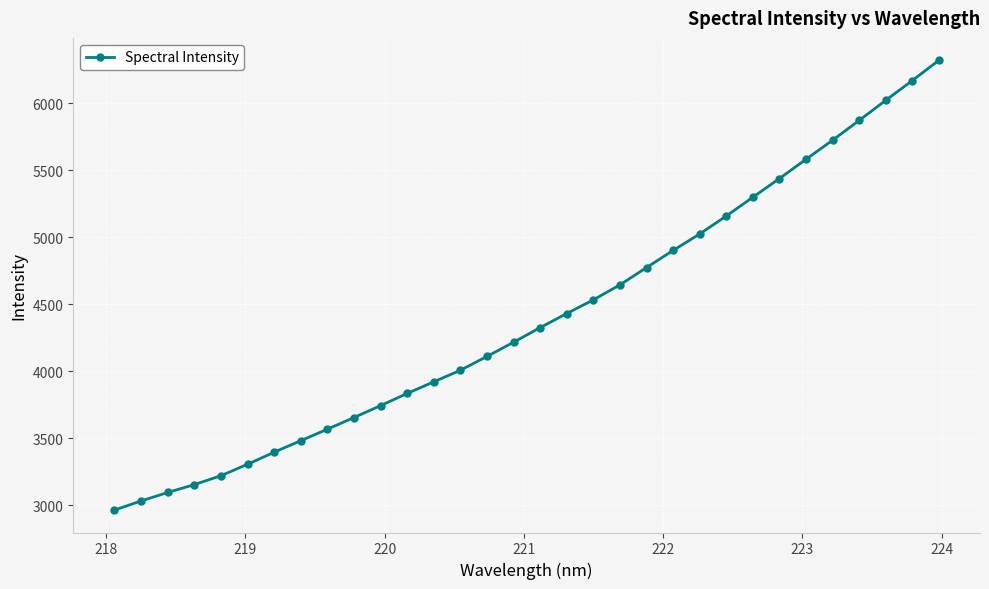

Reading right to left, transcribe all the data shown in this chart.

6322.0	6171.1	6023.0	5873.4	5725.5	5583.2	5439.4	5300.1	5159.7	5025.7	4902.7	4774.8	4645.7	4533.7	4431.6	4326.6	4217.2	4111.1	4008.1	3921.6	3834.9	3743.8	3654.9	3567.7	3481.9	3395.9	3305.9	3220.4	3153.9	3095.2	3031.7	2964.1